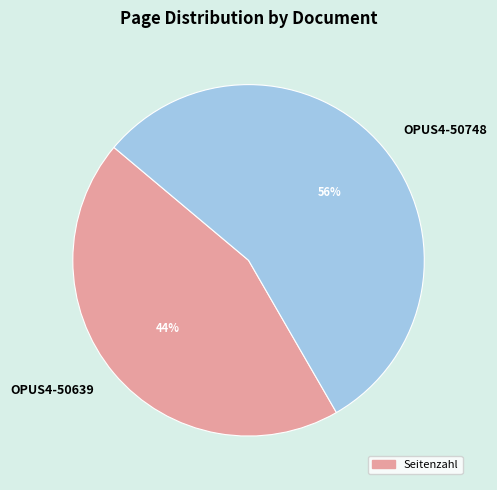

To the nearest percent, what is the combined percentage of OPUS4-50748 and OPUS4-50639?

100%